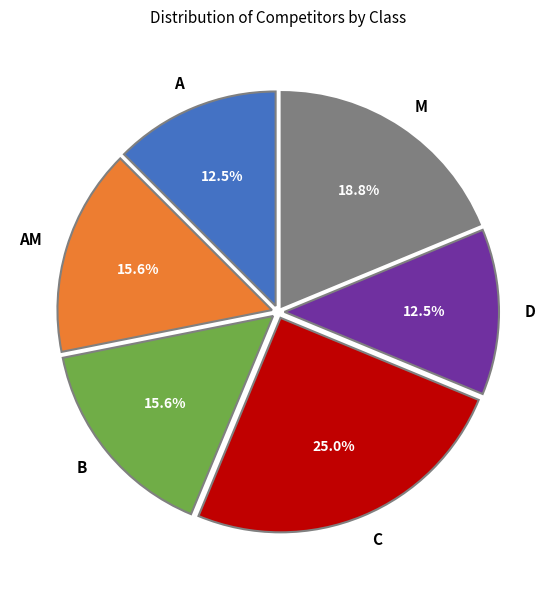

Approximately how many times larger is the value at D compared to M?

0.7